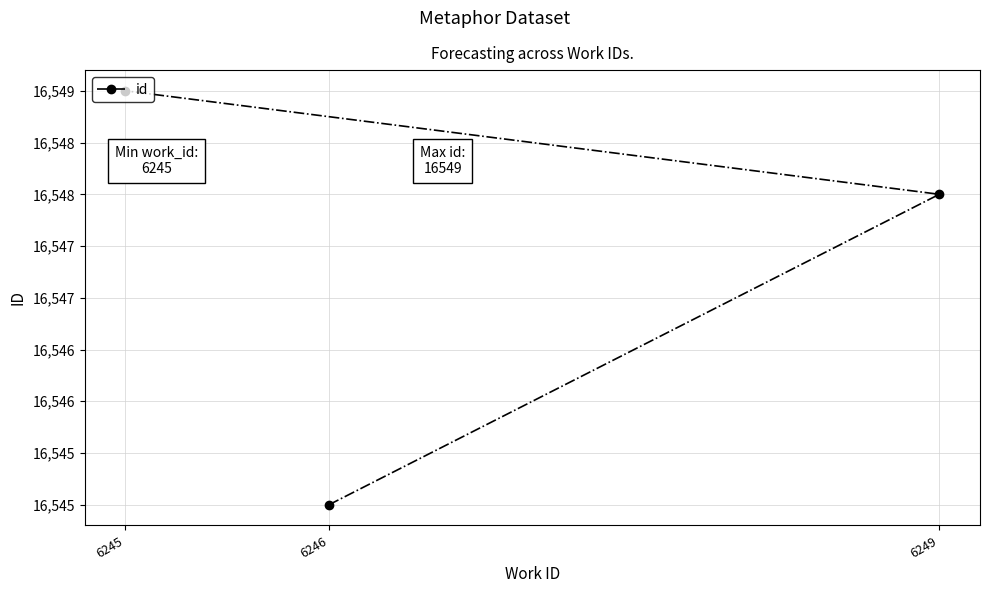

At which label is the value closest to 16547?

6249